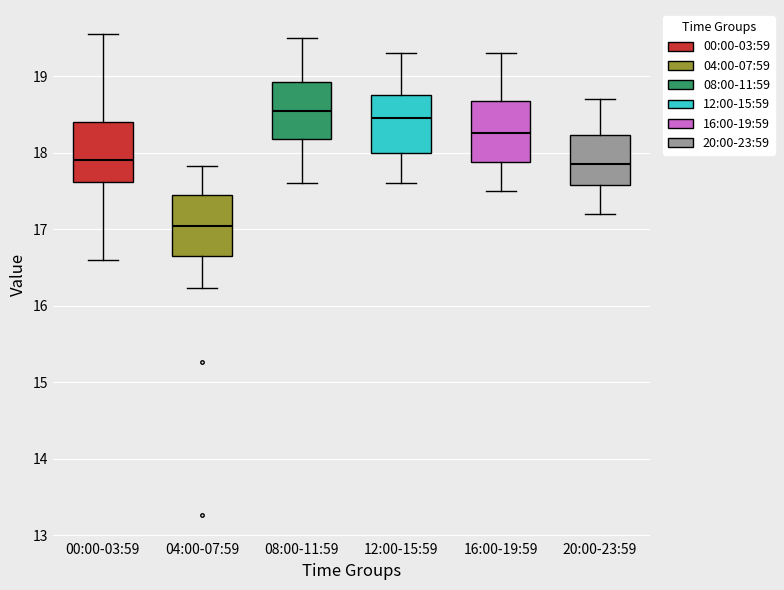

Where does the lower whisker of the box for 20:00-23:59 end on the y-axis? The values are not printed on the chart, so give them approximately, as read against the axis.

17.2